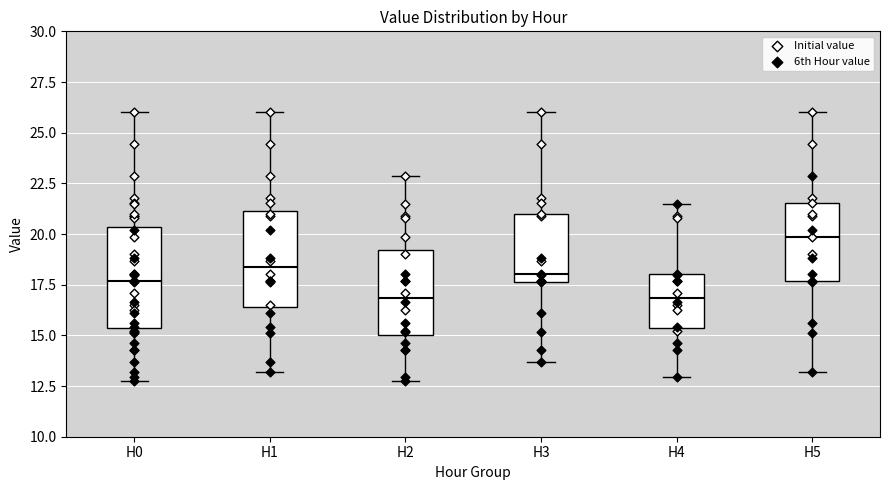

Where does the upper whisker of the box for H2 end on the y-axis? The values are not printed on the chart, so give them approximately, as read against the axis.

23.0